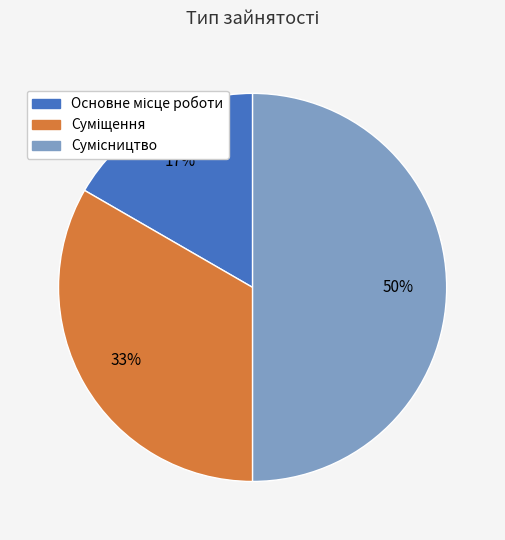

To the nearest percent, what is the difference between the largest and smallest slice percentages?

33%